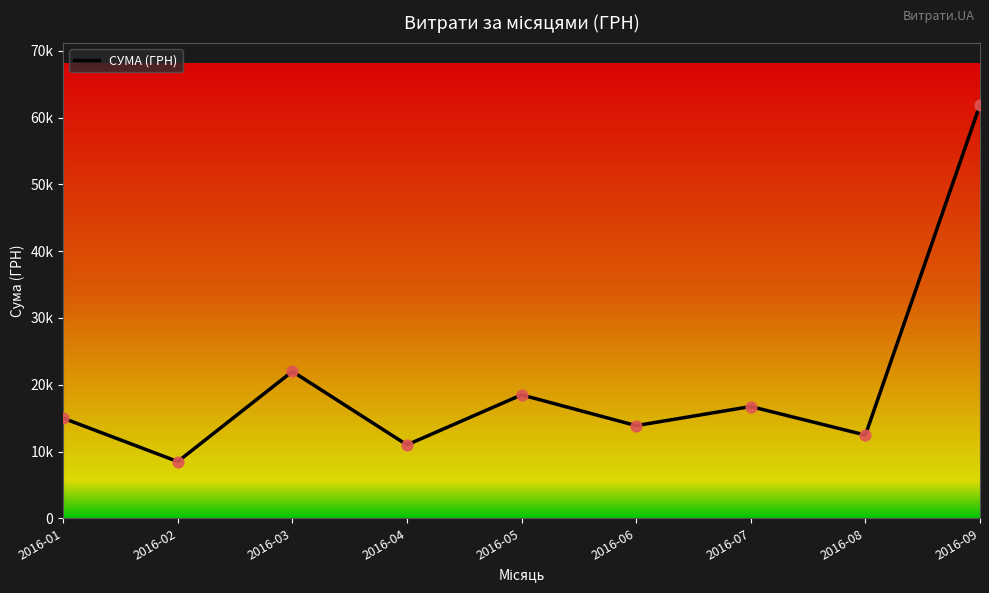

What is the change in value from 2016-02 to 2016-06?

+5382.5